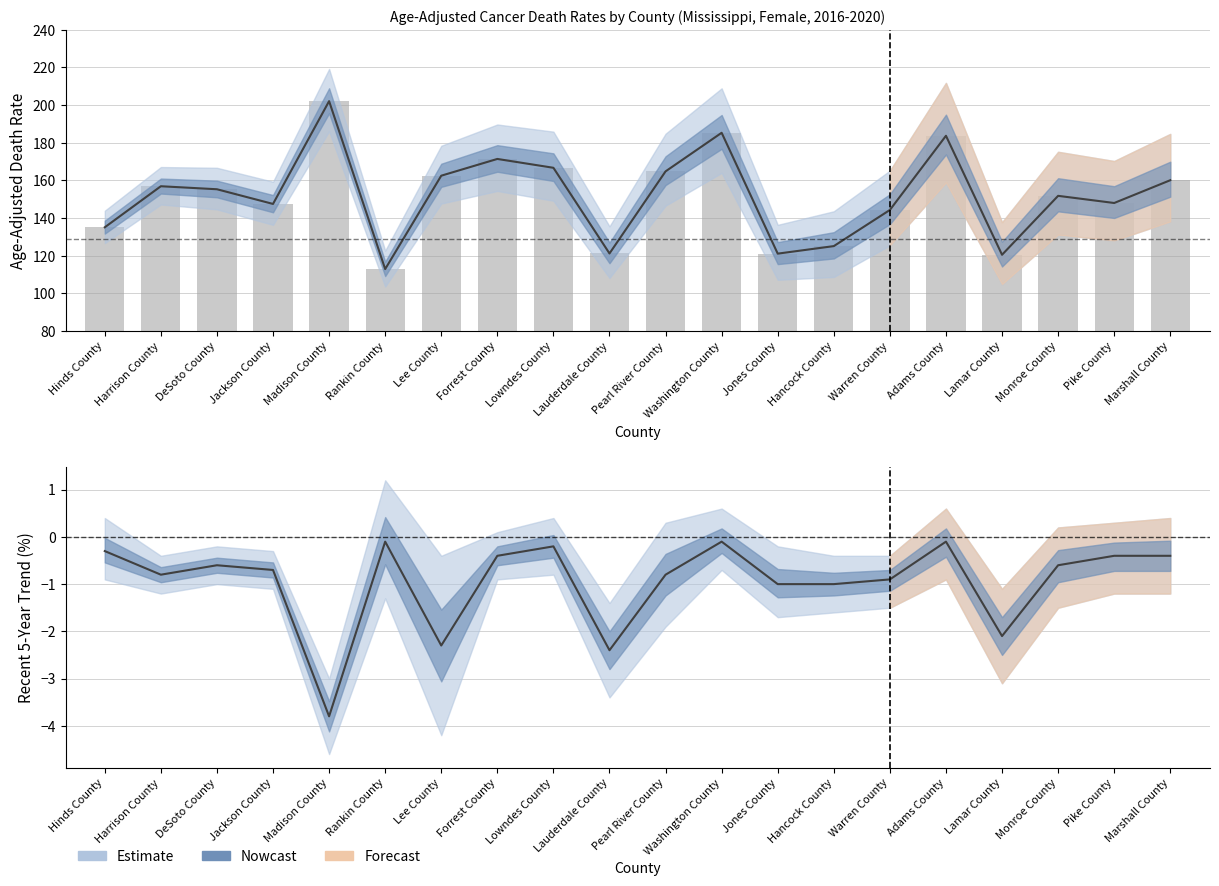

What position from the right is Rankin County?

15